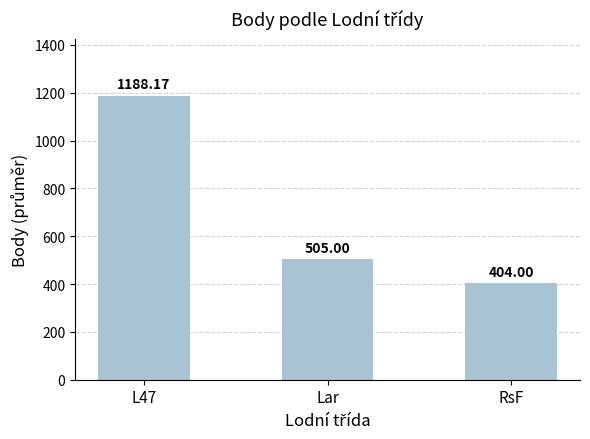

What is the difference between the maximum and minimum values?

784.2